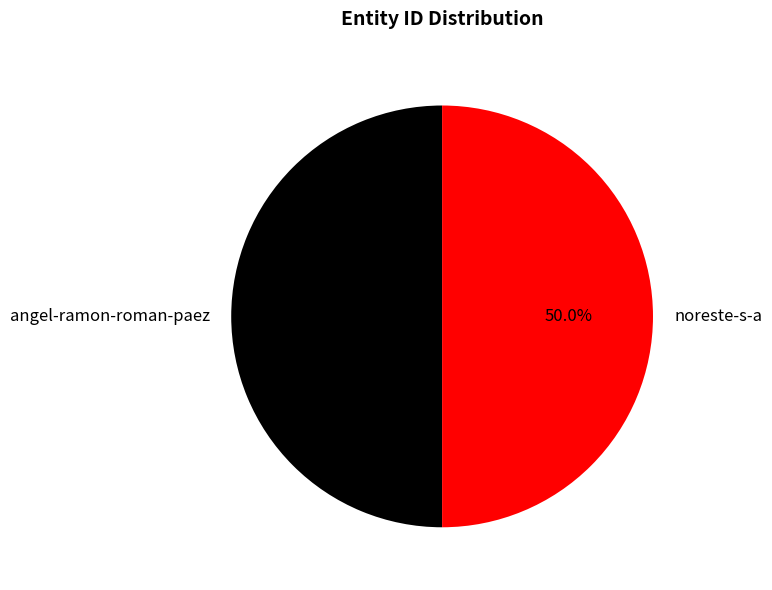

What is the ratio of the value at noreste-s-a to the value at angel-ramon-roman-paez?

1.0